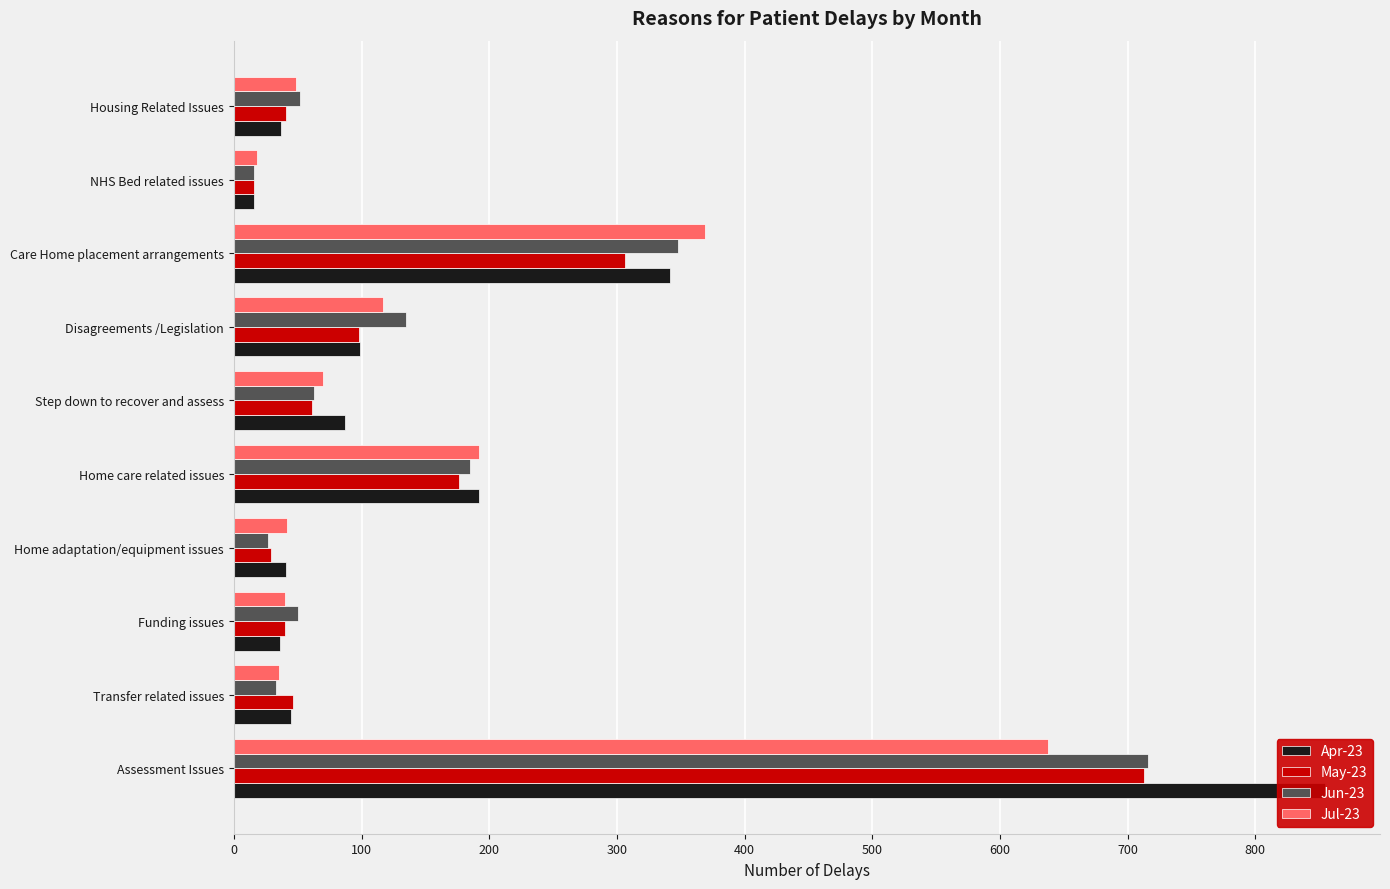

Rank the series by their maximum value, from highest to lowest.

Apr-23, Jun-23, May-23, Jul-23